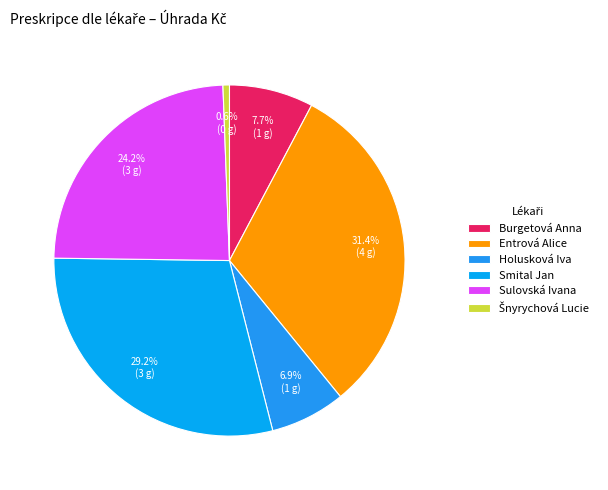

The Šnyrychová Lucie slice represents 11% of the pie. True or false?

False